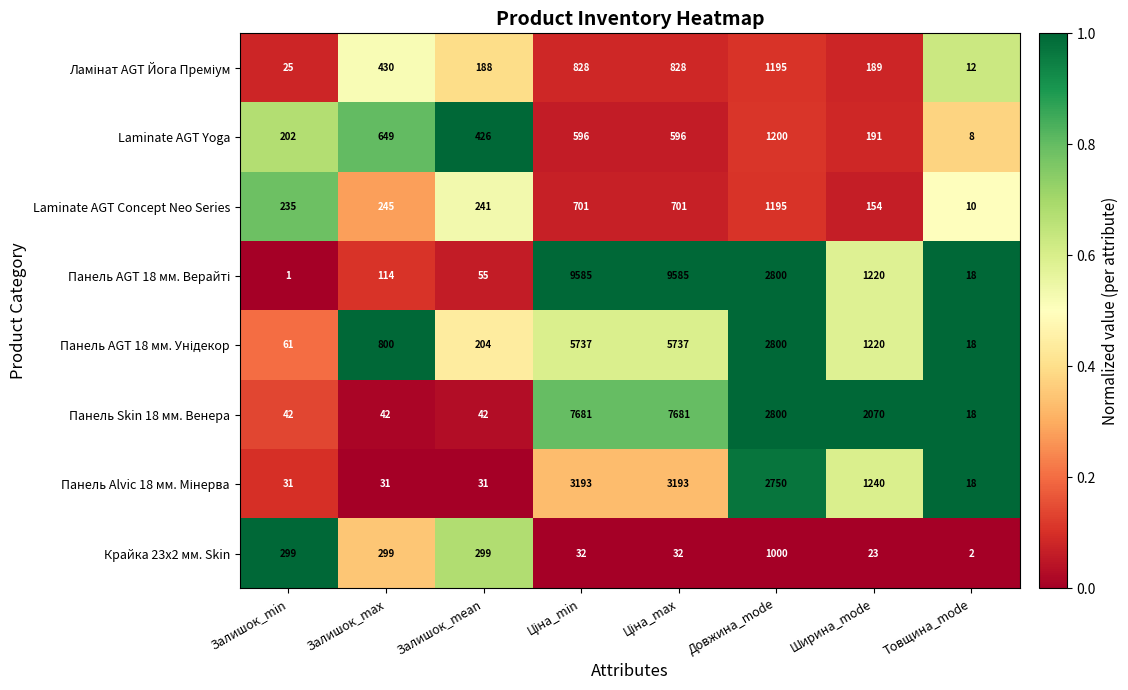

Is it true that Панель Skin 18 мм. Венера equals 7 at Товщина_mode?

False